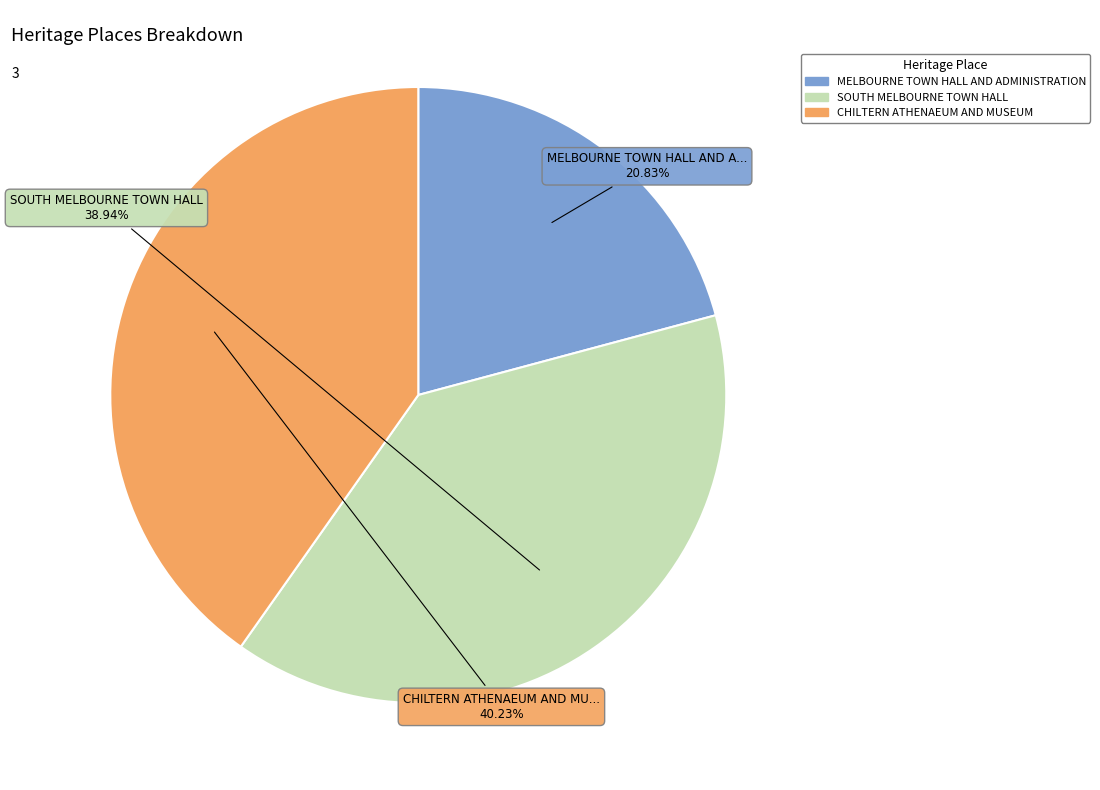

How many slices are in this pie chart?

3